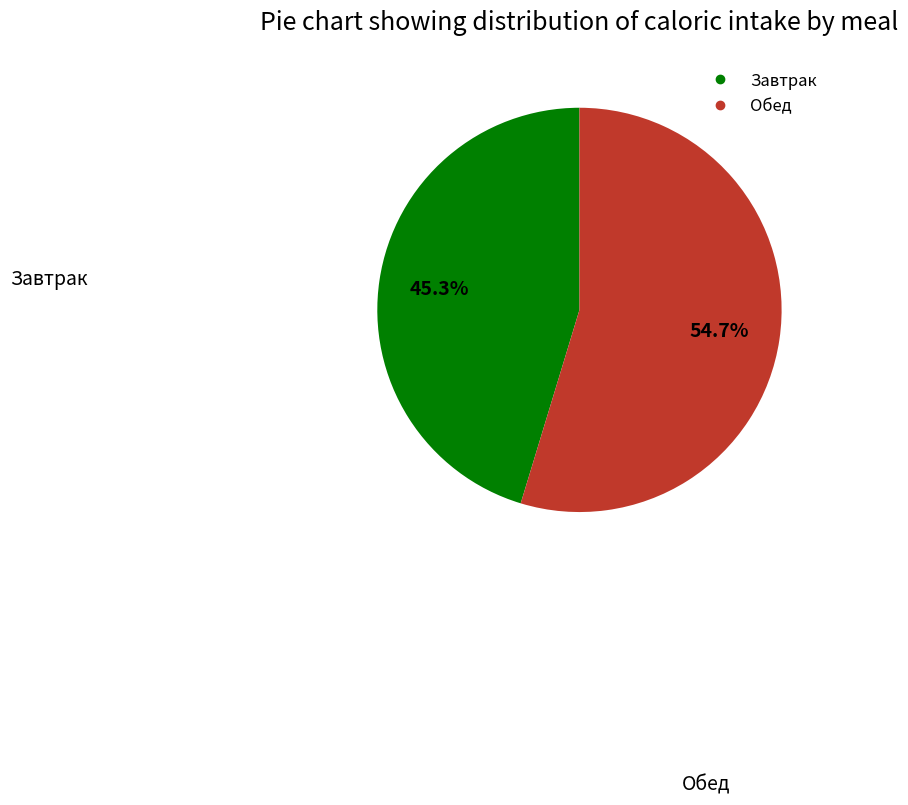

Approximately how many times larger is the value at Обед compared to Завтрак?

1.2